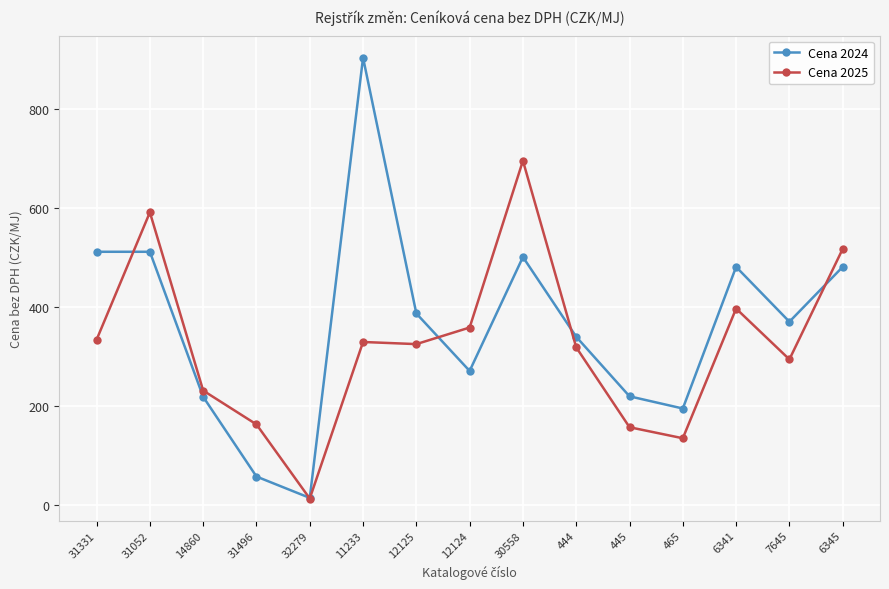

How many data points in Cena 2024 are above 369?

8